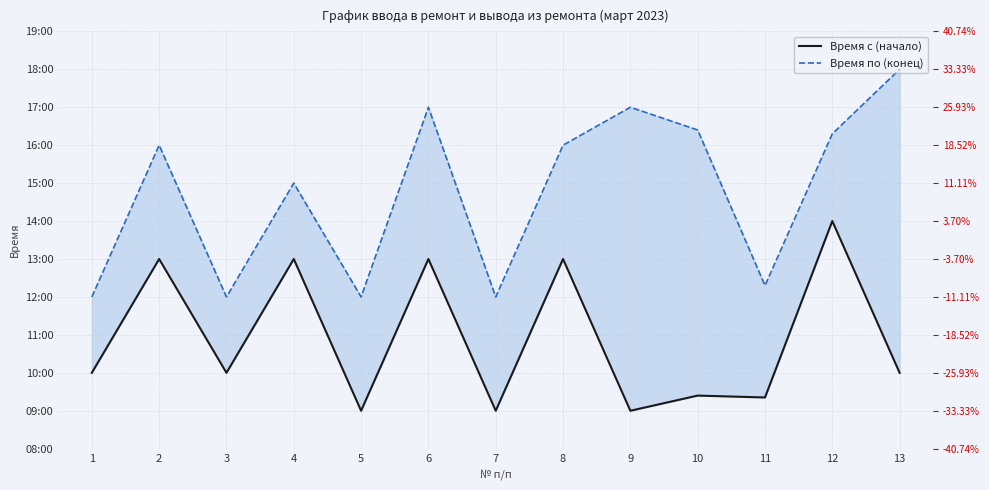

What is the value of the Время по (конец) point at the 5th from the left?

12.0